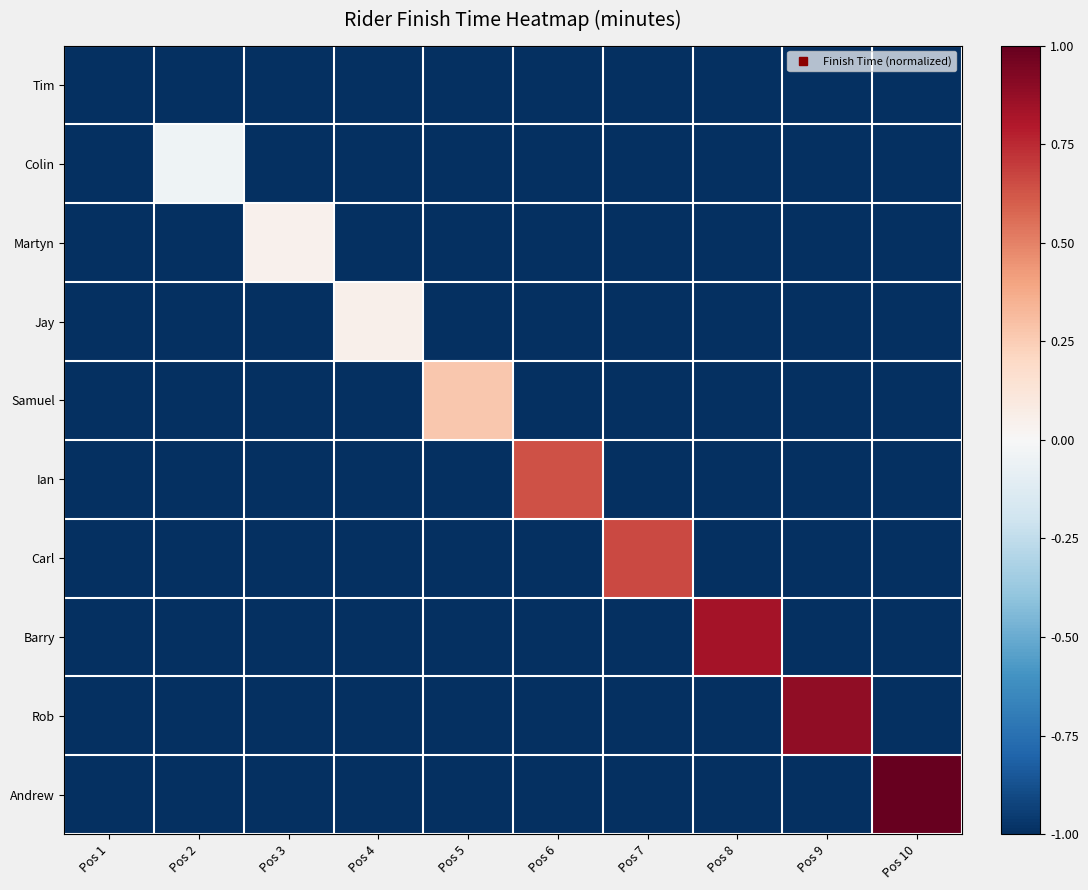

Which category has the lowest value across all series?

Pos 1